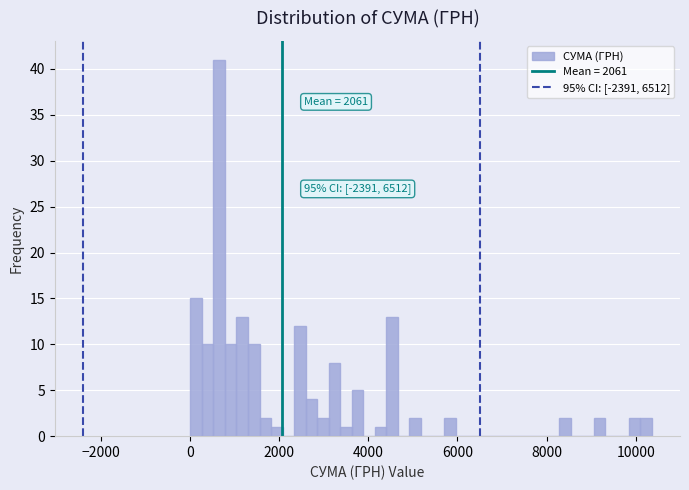

Around what value on the x-axis is the tallest bar? Give the approximate position of its centre, as read against the axis.

600